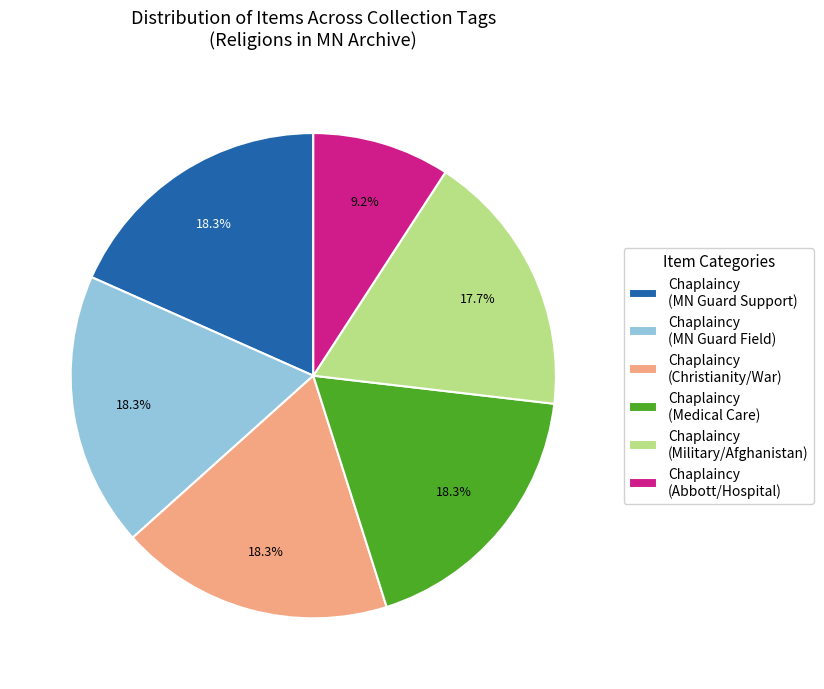

Is there any slice that represents more than half of the pie?

No